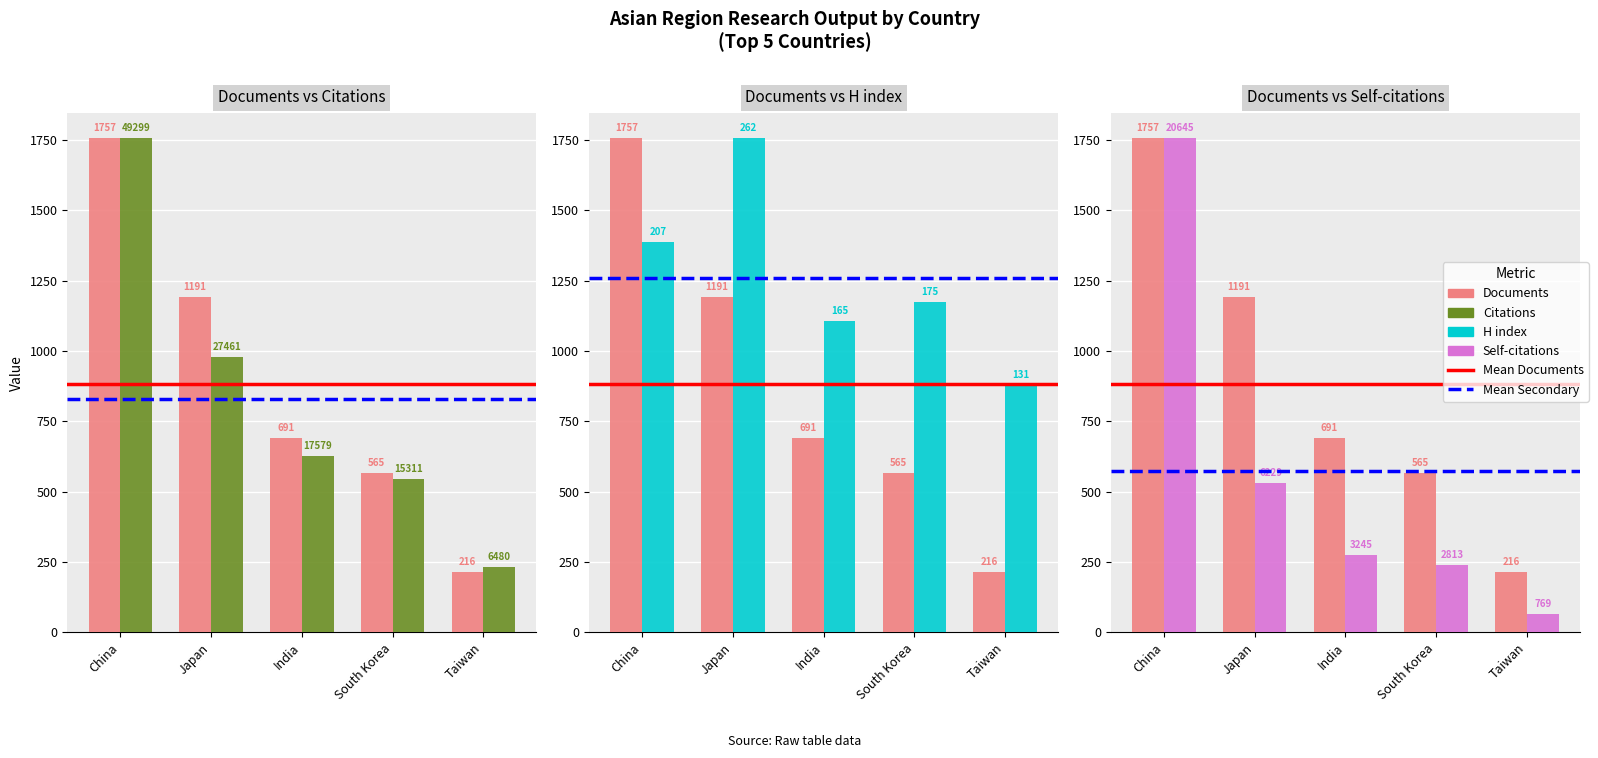

How many groups of bars are there?

5